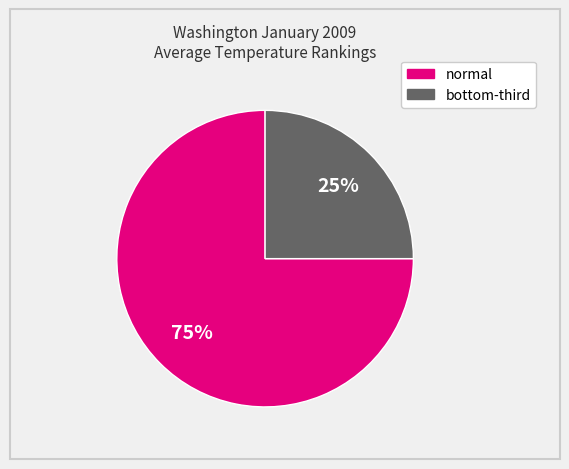

Is there a majority slice in this chart?

Yes